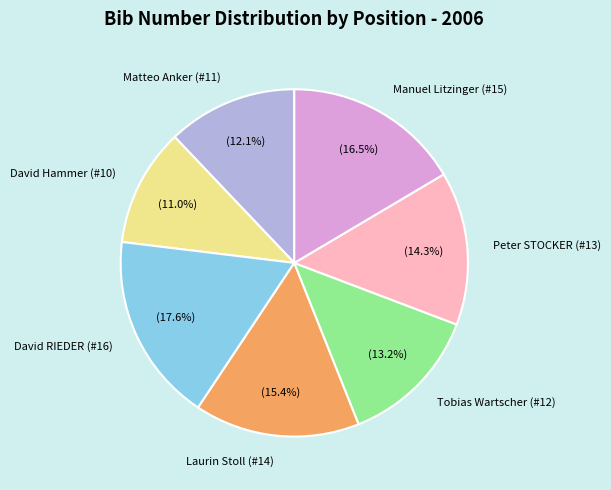

Which slice is the smallest?

David Hammer (#10)